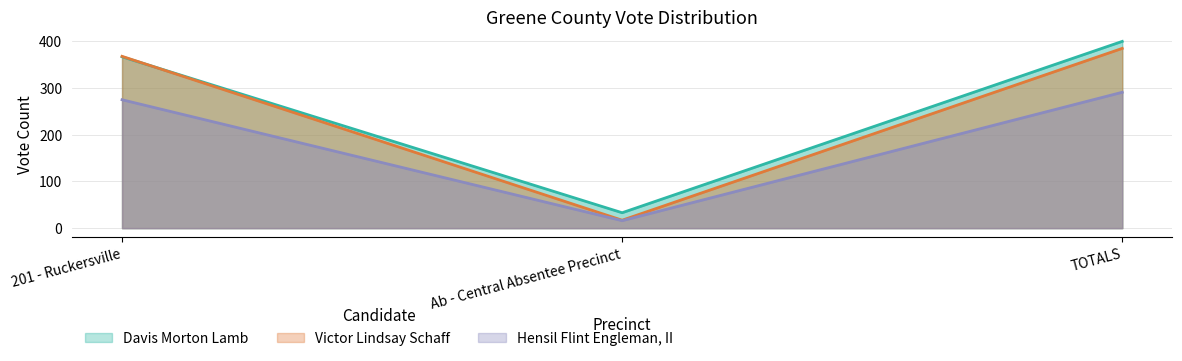

Which category has the highest value in the Victor Lindsay Schaff series?

TOTALS